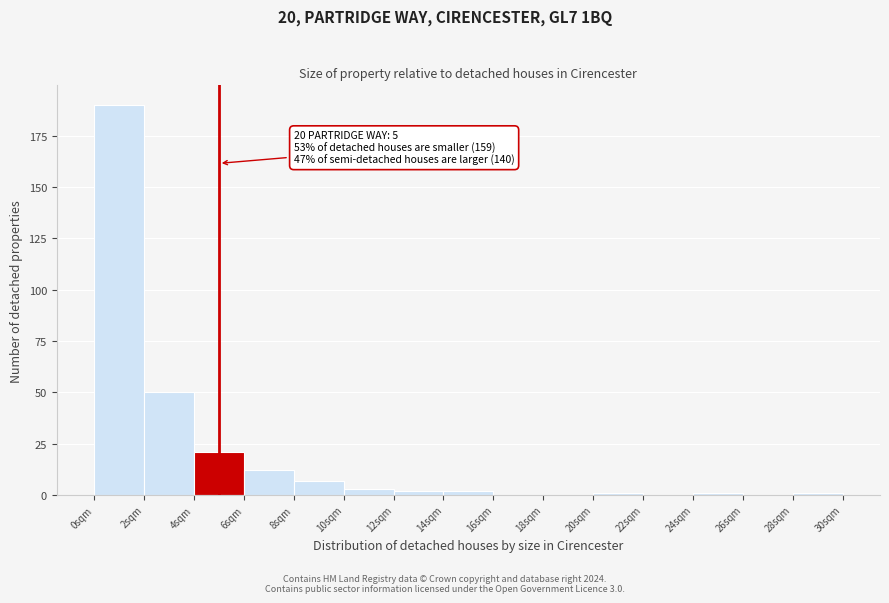

Which range on the x-axis has the tallest bar?

0 to 2